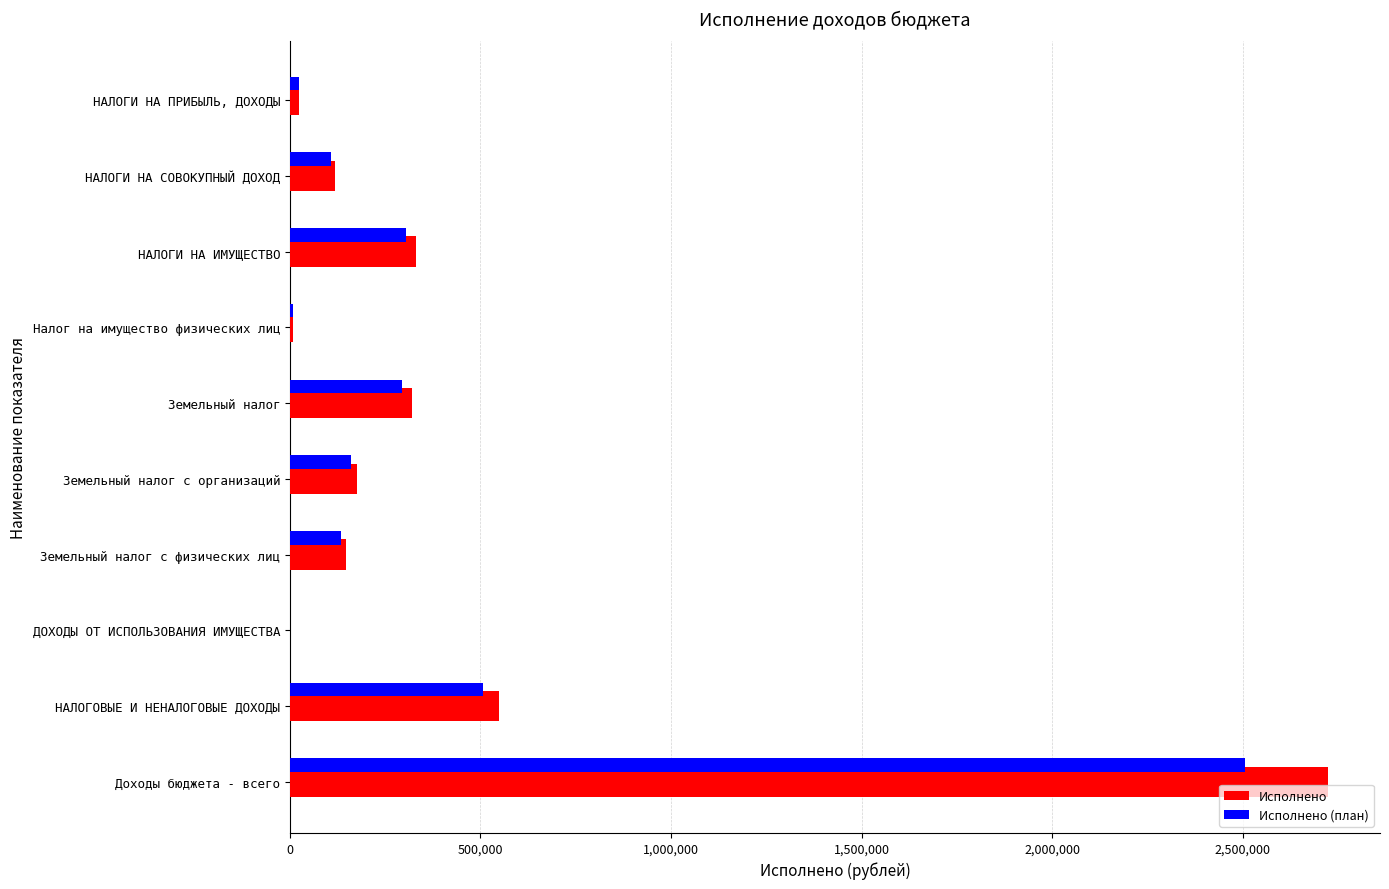

The Исполнено (план) series shows 262457.6 at НАЛОГОВЫЕ И НЕНАЛОГОВЫЕ ДОХОДЫ. True or false?

False